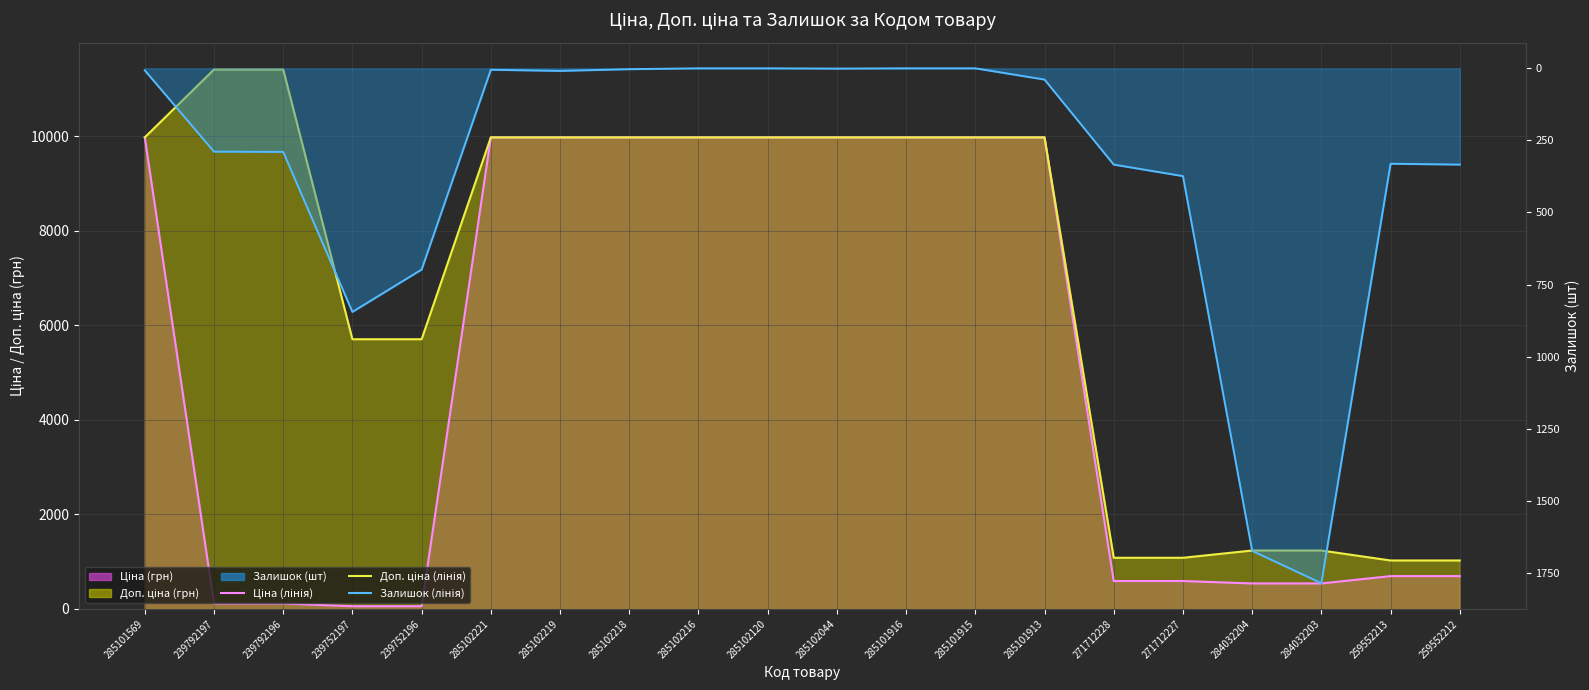

What is the average value of the Доп. ціна (лінія) series?

7033.2